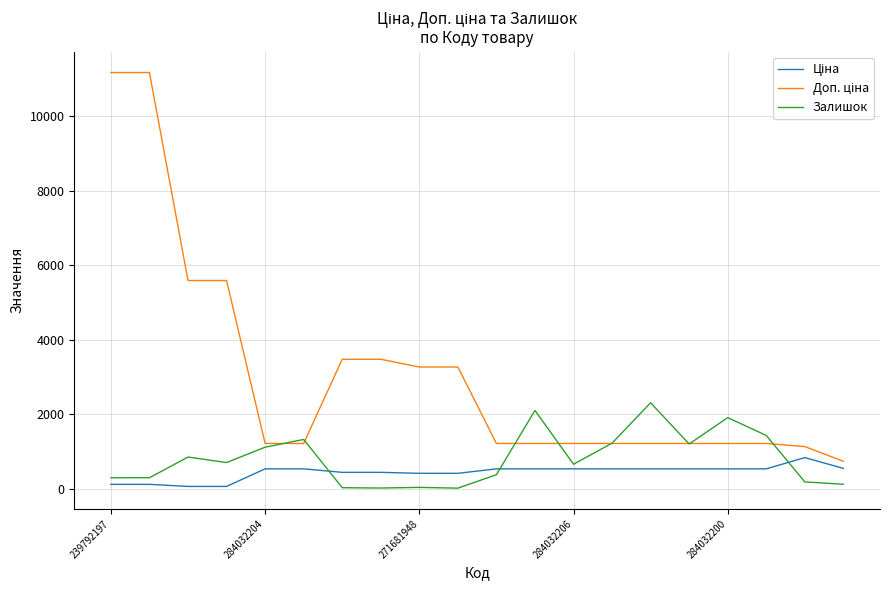

What is the maximum value shown in the chart?

11182.0